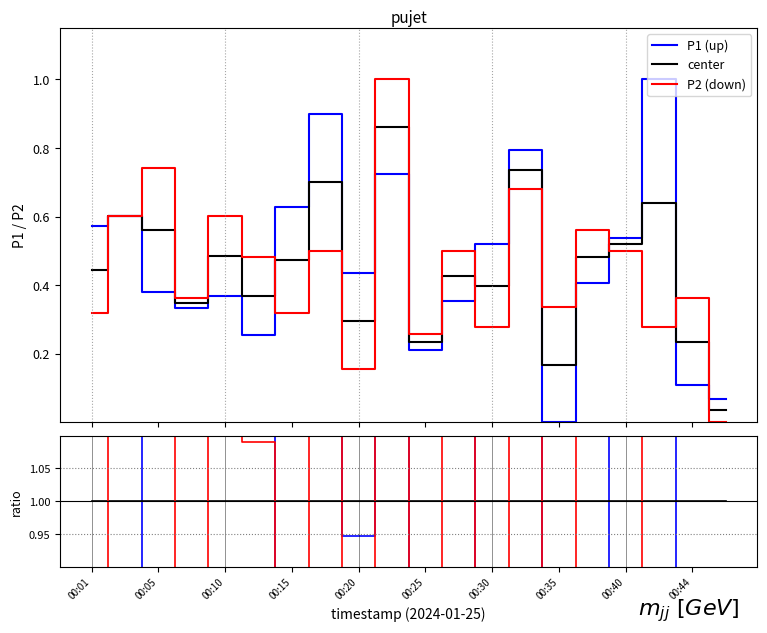

Which series changed the most between 10 and 13?

P1 (up)